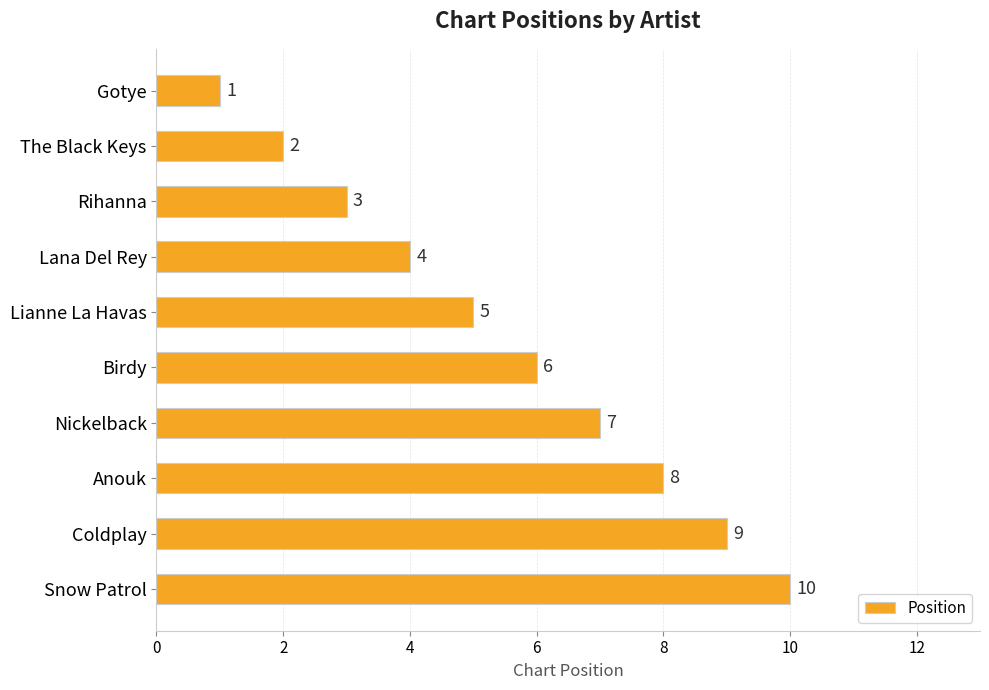

Count the number of categories in the chart.

10